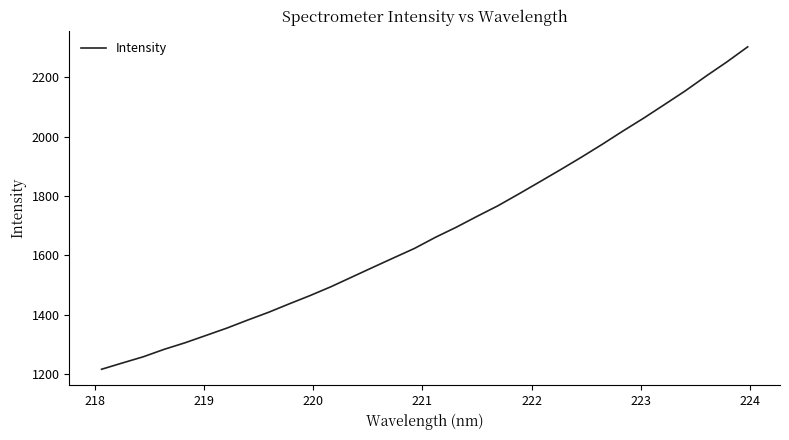

What is the smallest value displayed?

1216.3